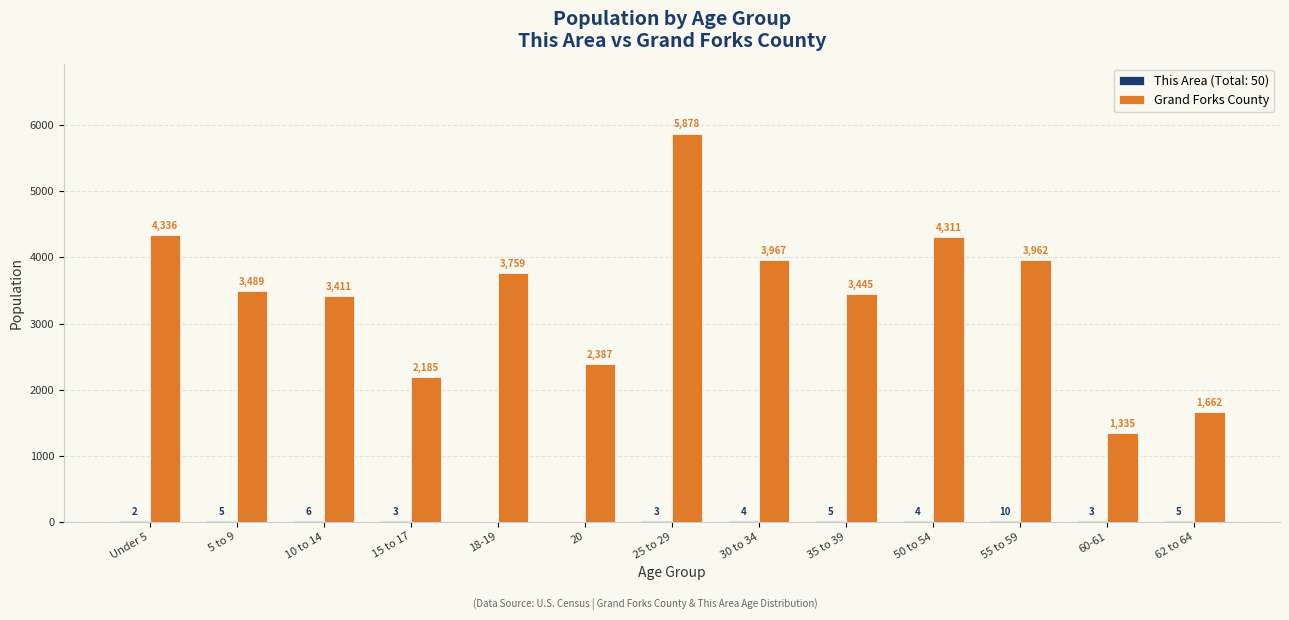

At which label is Grand Forks County closest to 3606?

5 to 9